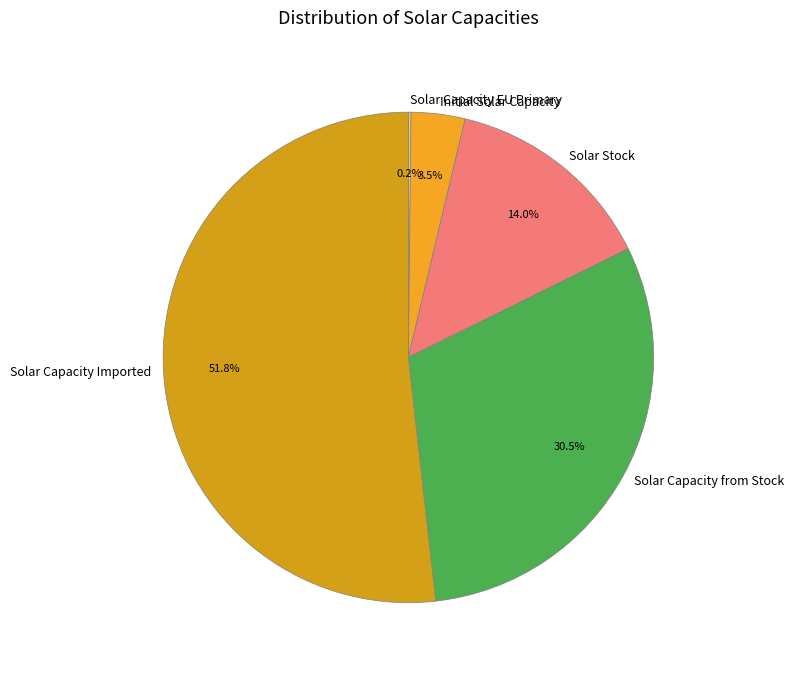

What portion of the pie excludes Solar Capacity Imported?

48.2%